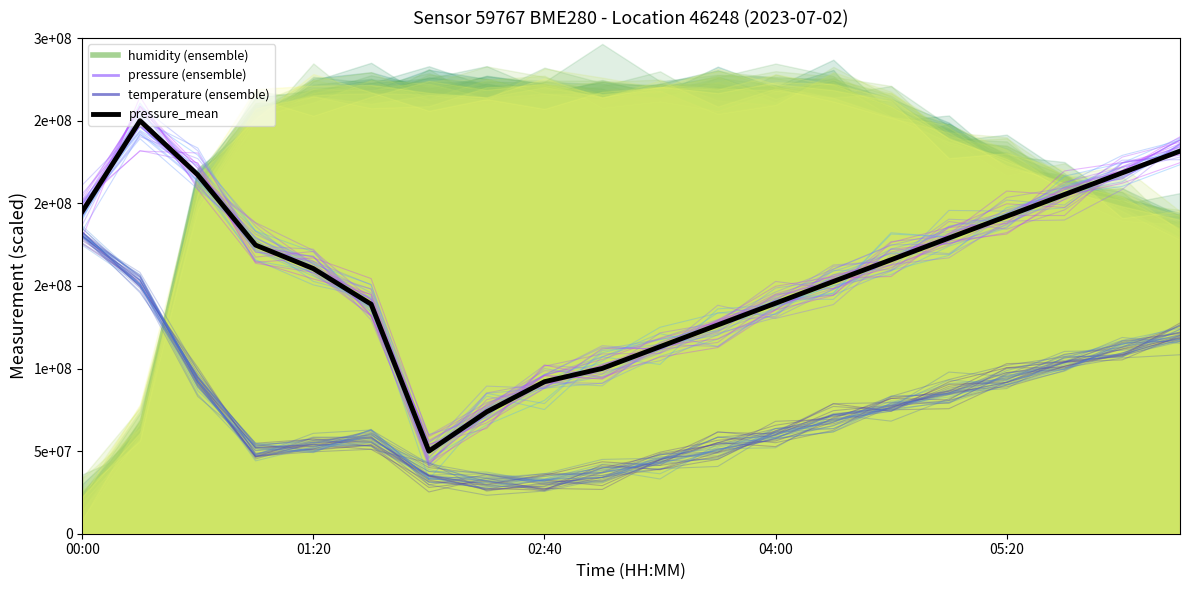

At how many categories does at least one series exceed 65723444?

19